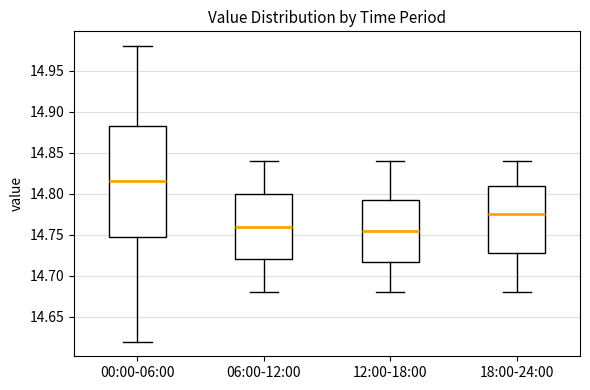

Reading left to right, transcribe this box plot: for each box, give where its median line is, the range the box spans, and where its two whiskers end, as read against the y-axis. The values are not printed on the chart, so give them approximately, as read against the axis.

00:00-06:00: median 14.815, box 14.750 to 14.885, whiskers 14.620 to 14.980
06:00-12:00: median 14.760, box 14.720 to 14.800, whiskers 14.680 to 14.840
12:00-18:00: median 14.755, box 14.720 to 14.795, whiskers 14.680 to 14.840
18:00-24:00: median 14.775, box 14.730 to 14.810, whiskers 14.680 to 14.840